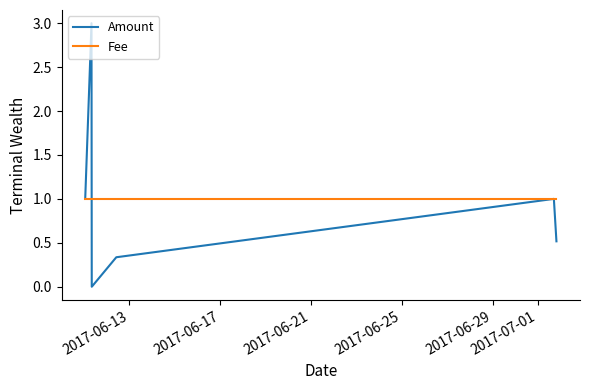

Which series has the largest total across all categories?

Fee